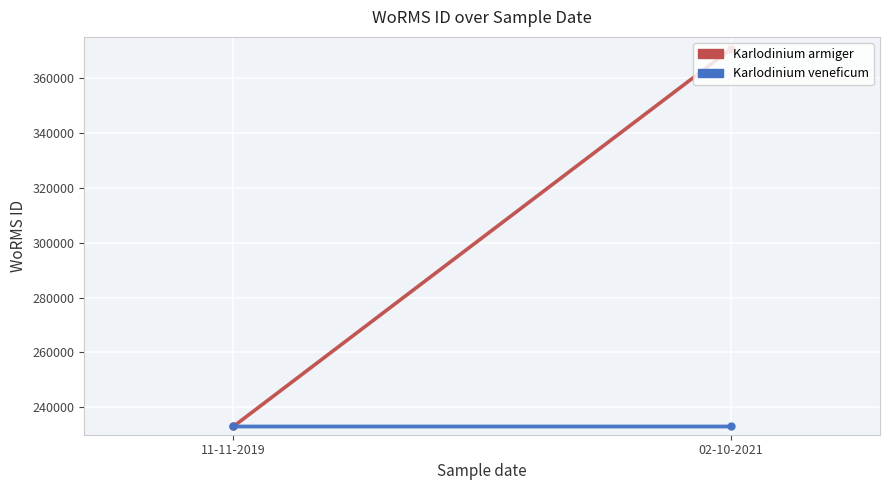

The value of Karlodinium veneficum at 11-11-2019 is 73279. True or false?

False